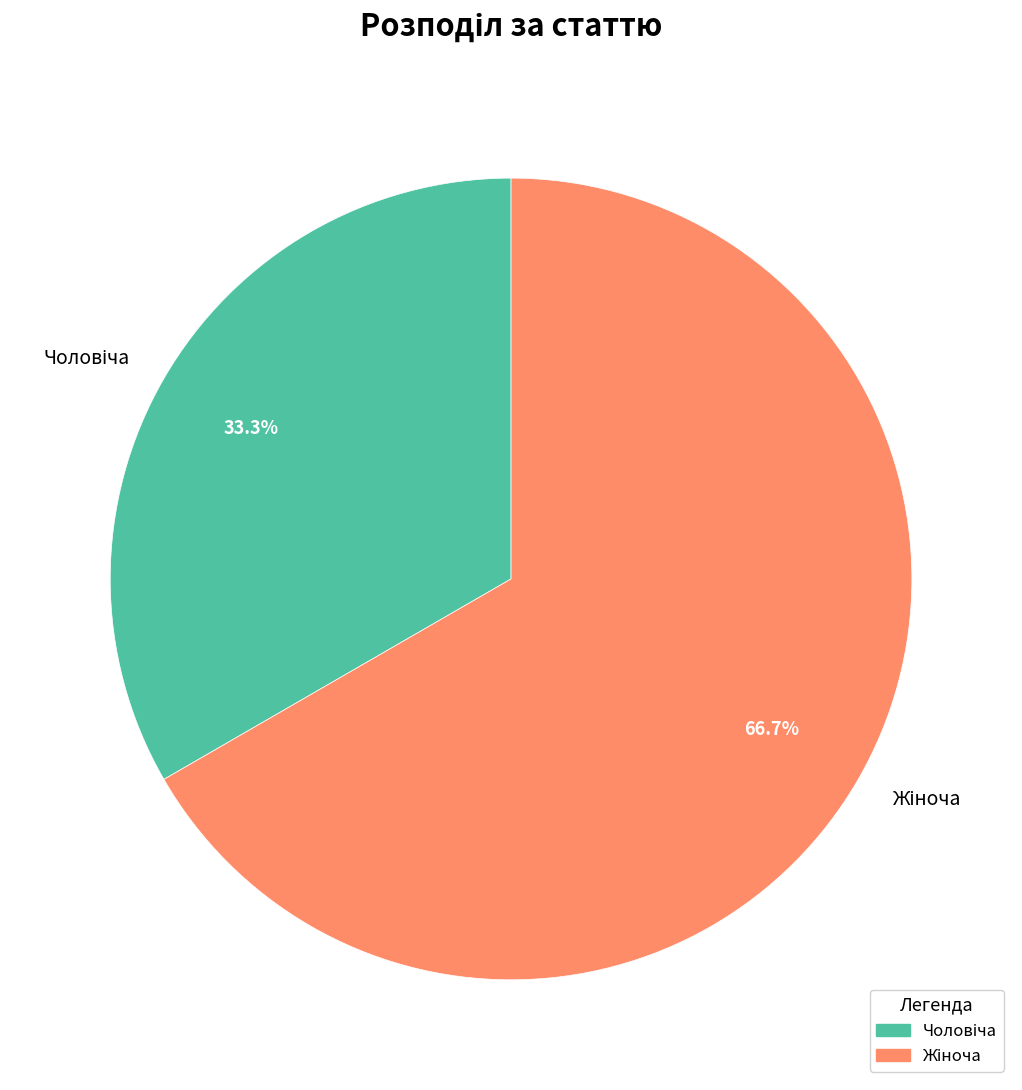

Does any single category account for the majority?

Yes